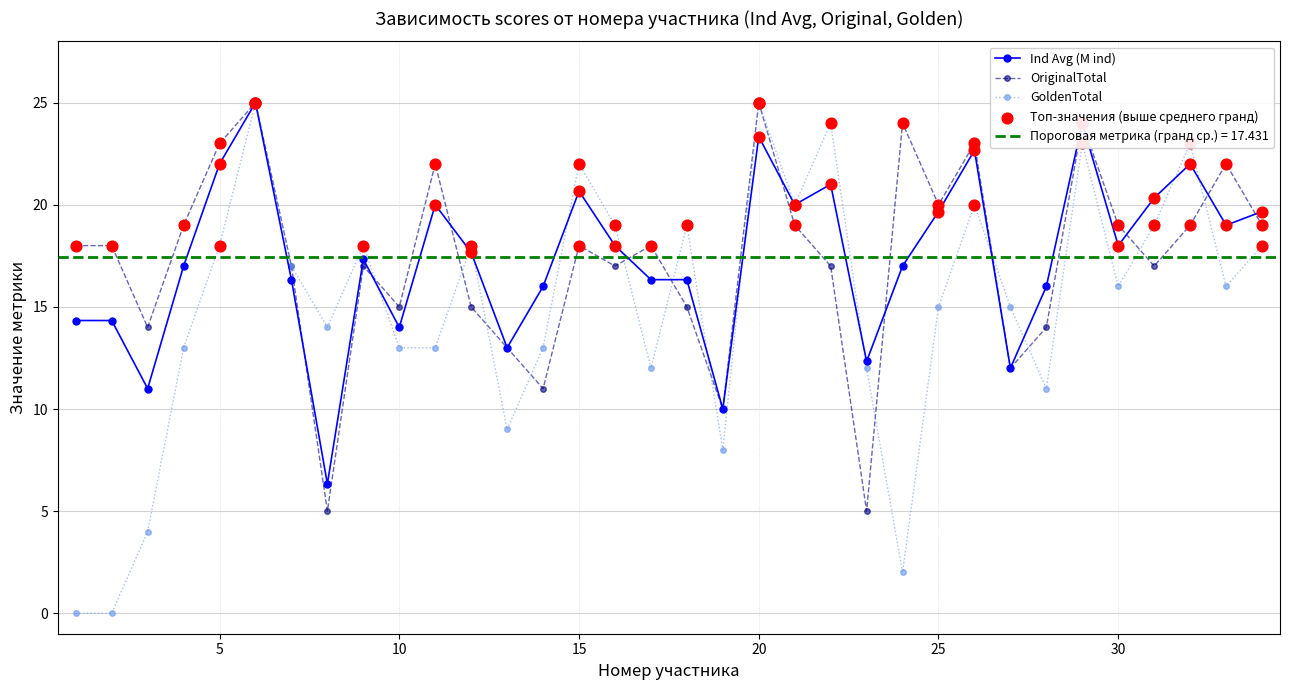

At which category is the sum across all series the highest?

6